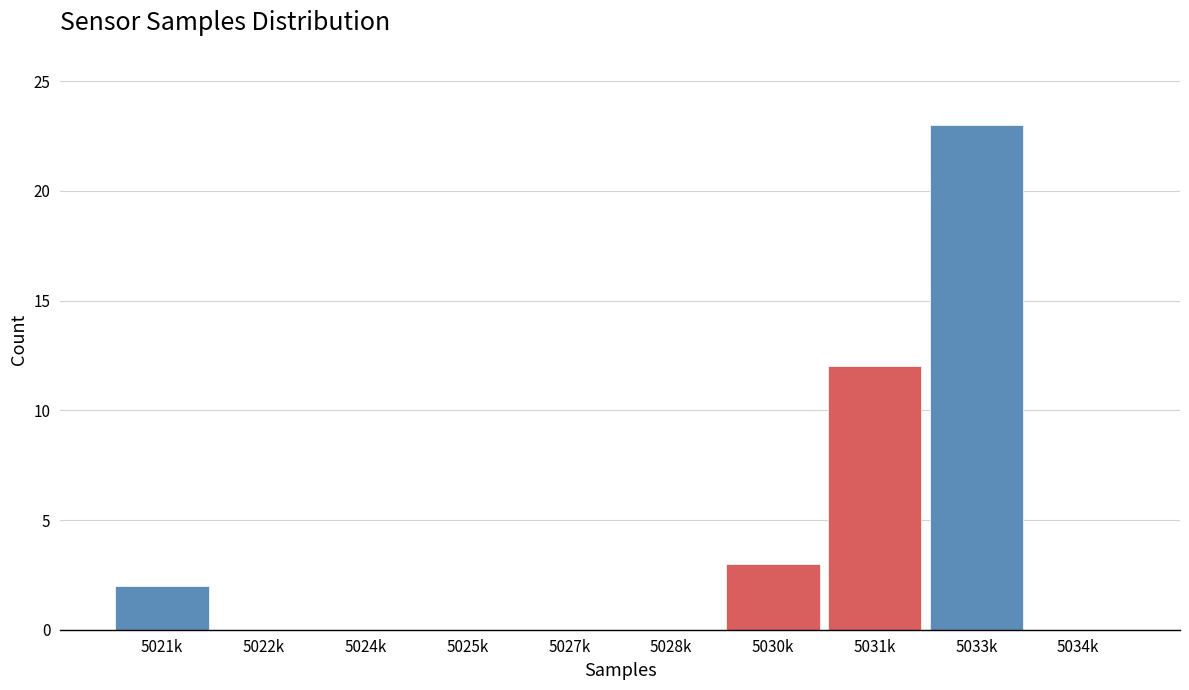

Reading left to right, extract all data points from this chart.

5021k=2	5022k=0	5024k=0	5025k=0	5027k=0	5028k=0	5030k=3	5031k=12	5033k=23	5034k=0